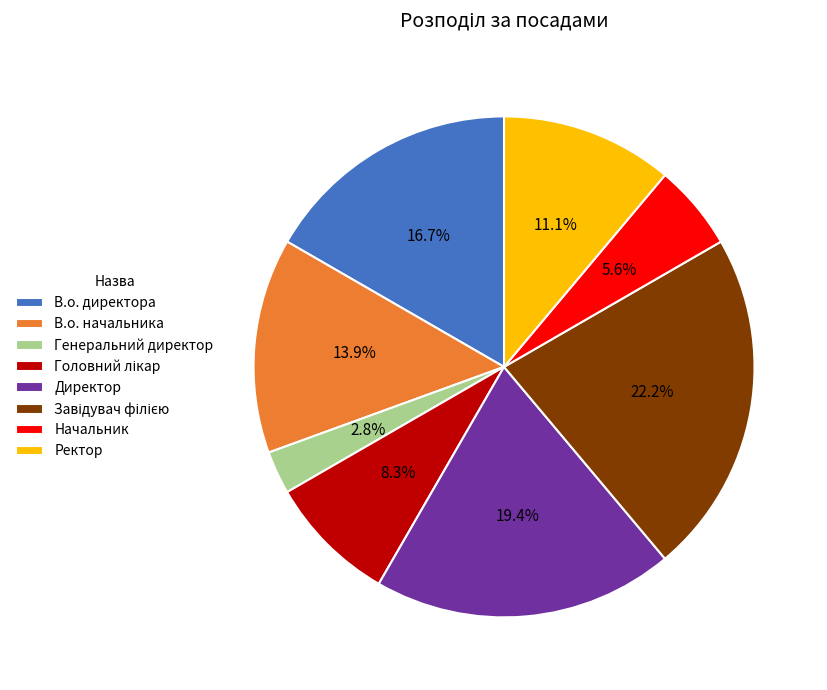

Does Начальник account for over 50% of the chart?

No